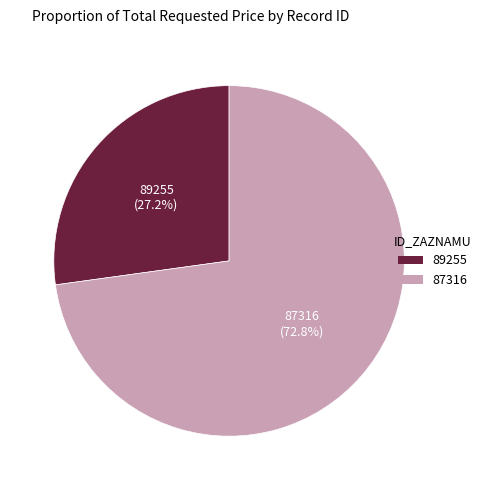

What is the smallest slice in the pie chart?

89255